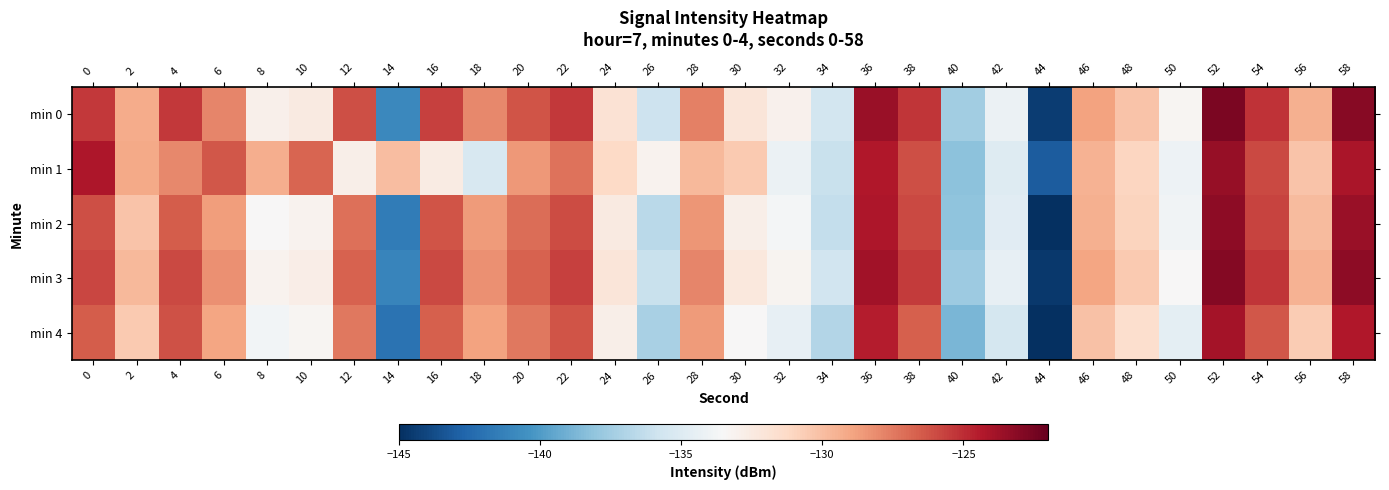

Which has a higher value, 2 or 52?

52